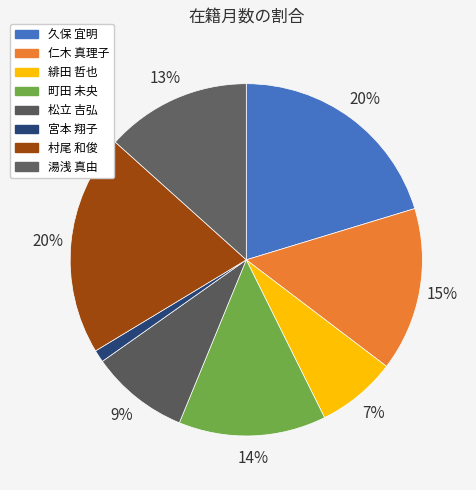

How many segments does this pie chart have?

8